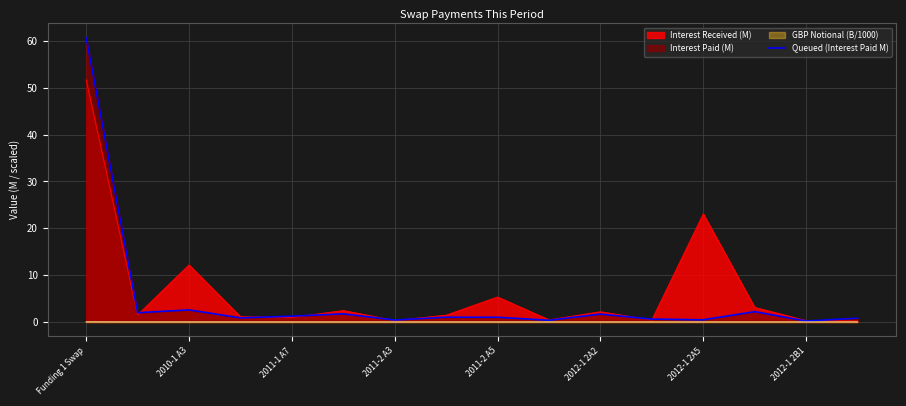

What is the smallest value displayed?

0.2